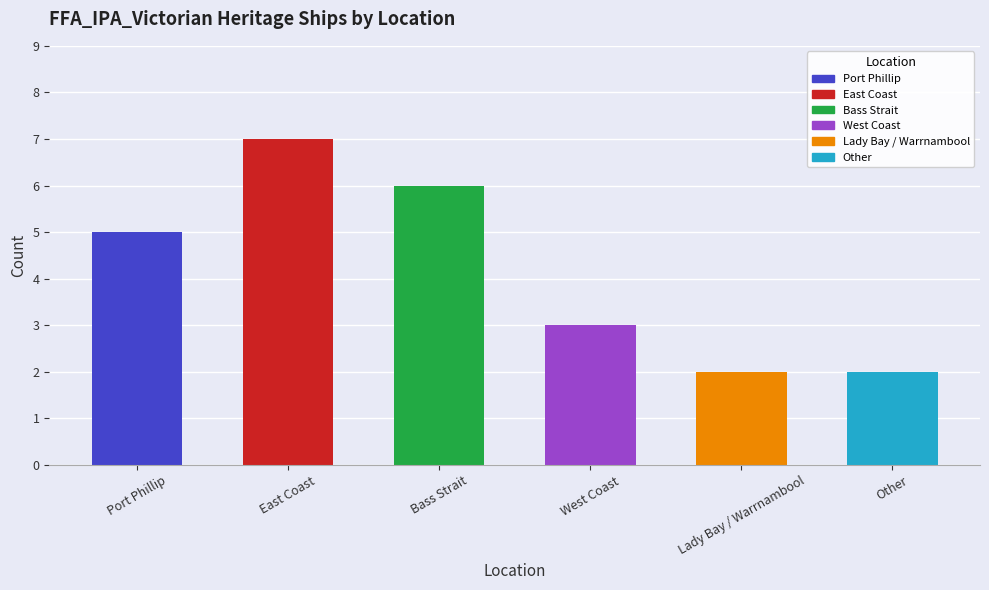

Which has a higher value, Lady Bay / Warrnambool or Port Phillip?

Port Phillip